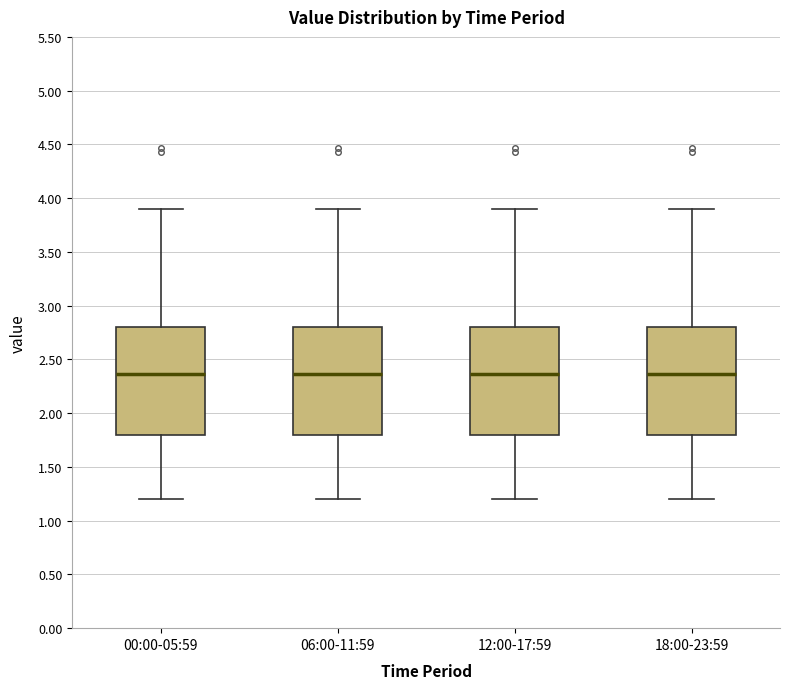

Reading left to right, transcribe this box plot: for each box, give where its median line is, the range the box spans, and where its two whiskers end, as read against the y-axis. The values are not printed on the chart, so give them approximately, as read against the axis.

00:00-05:59: median 2.35, box 1.80 to 2.80, whiskers 1.20 to 3.90
06:00-11:59: median 2.35, box 1.80 to 2.80, whiskers 1.20 to 3.90
12:00-17:59: median 2.35, box 1.80 to 2.80, whiskers 1.20 to 3.90
18:00-23:59: median 2.35, box 1.80 to 2.80, whiskers 1.20 to 3.90